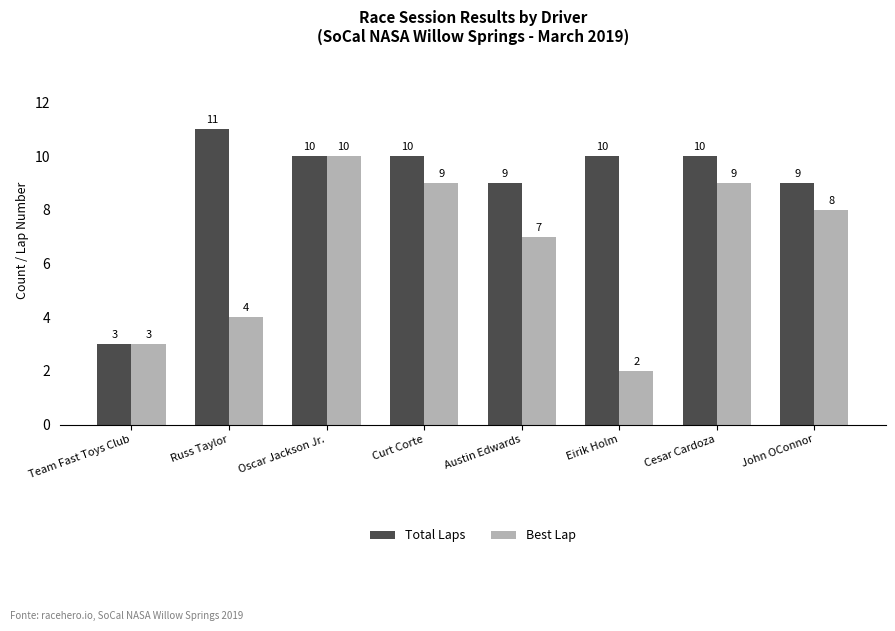

What are all the series names shown in the legend?

Total Laps, Best Lap